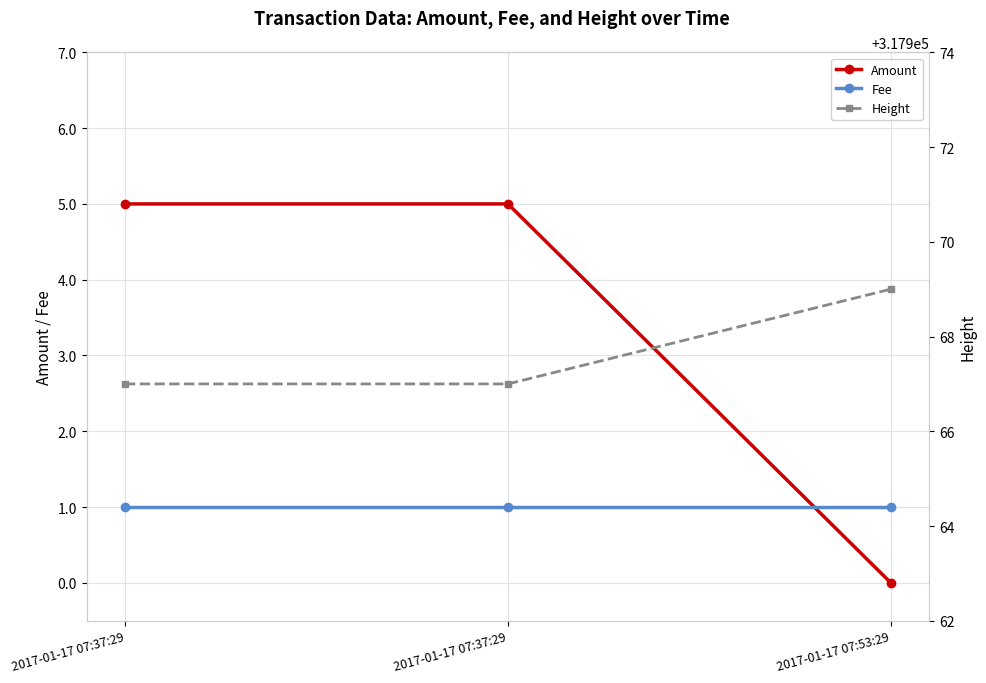

What is the difference between the maximum and minimum values in the Height series?

2